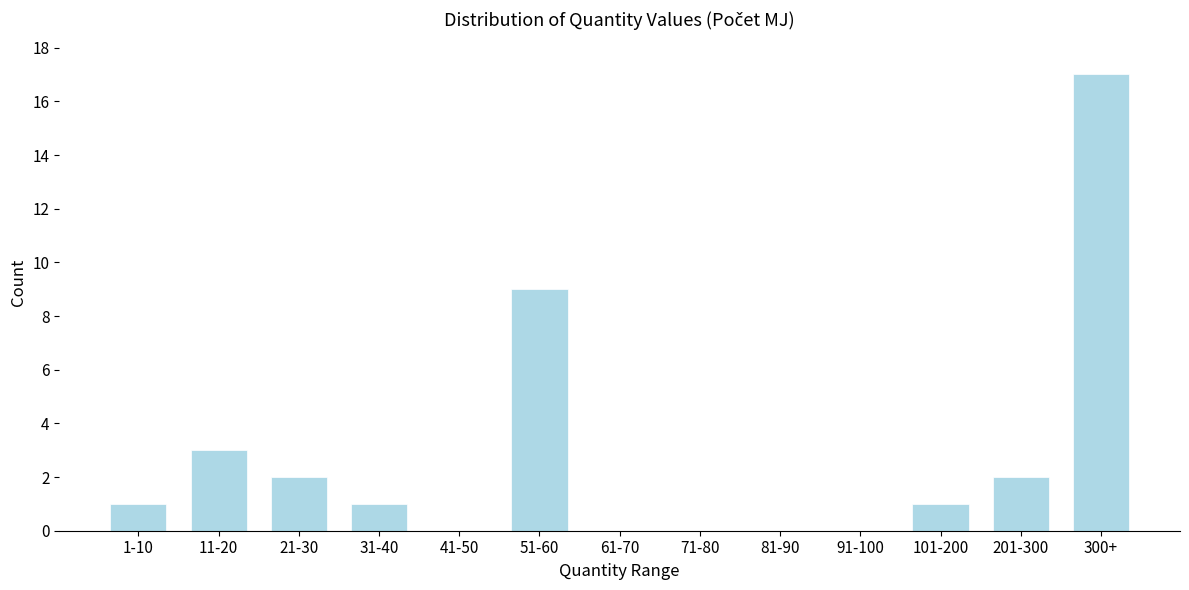

Reading right to left, extract all data points from this chart.

300+=17	201-300=2	101-200=1	91-100=0	81-90=0	71-80=0	61-70=0	51-60=9	41-50=0	31-40=1	21-30=2	11-20=3	1-10=1